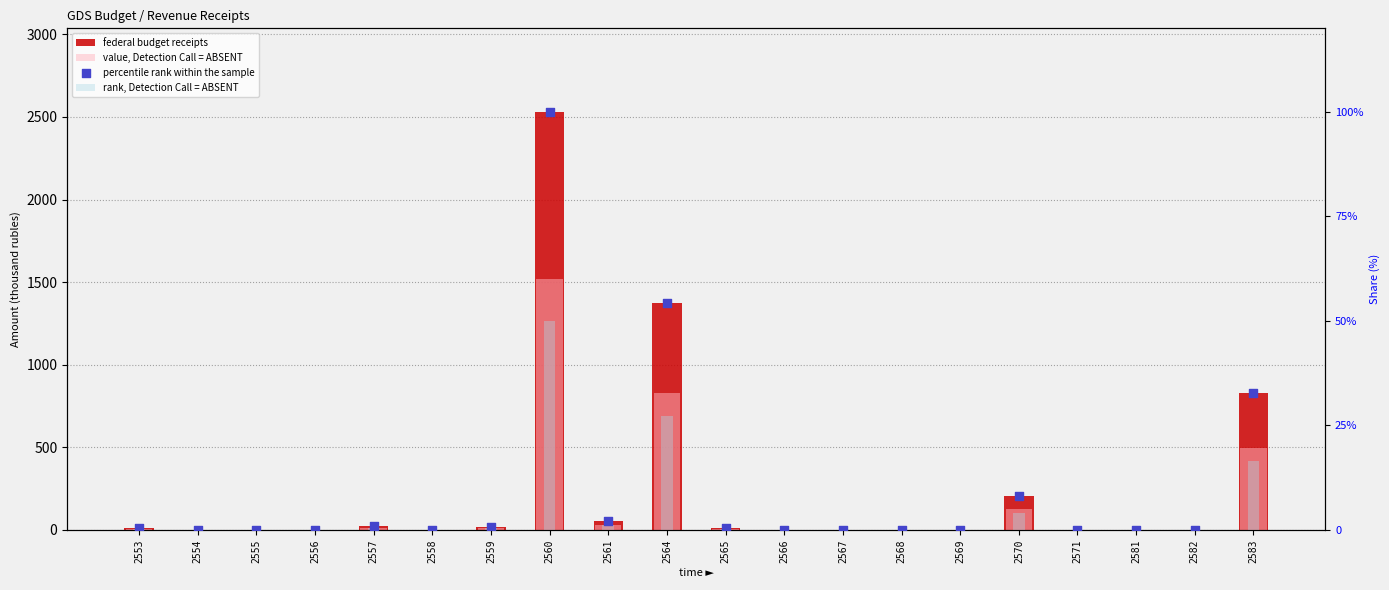

At how many categories does at least one series exceed 1901?

1